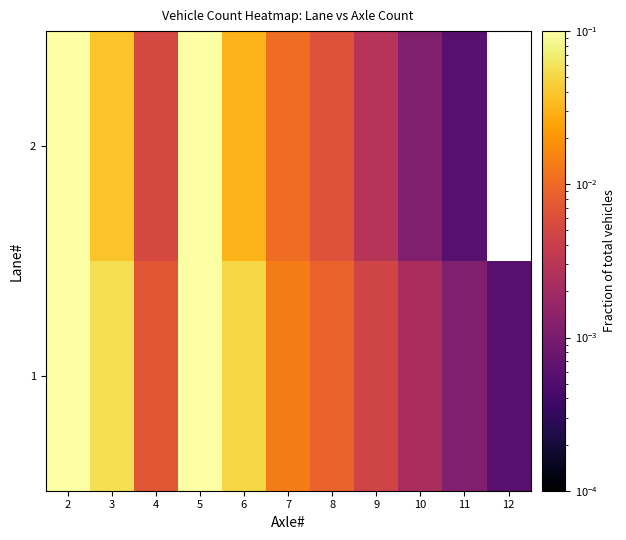

What is the difference between the maximum and minimum values in the 2 series?

0.2